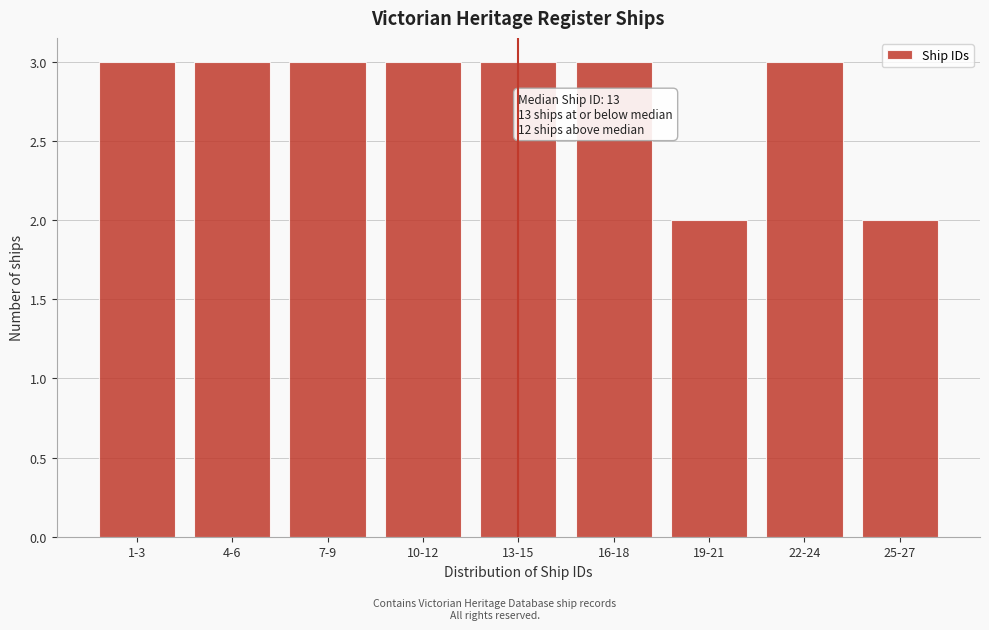

Reading left to right, transcribe all the data shown in this chart.

3	3	3	3	3	3	2	3	2